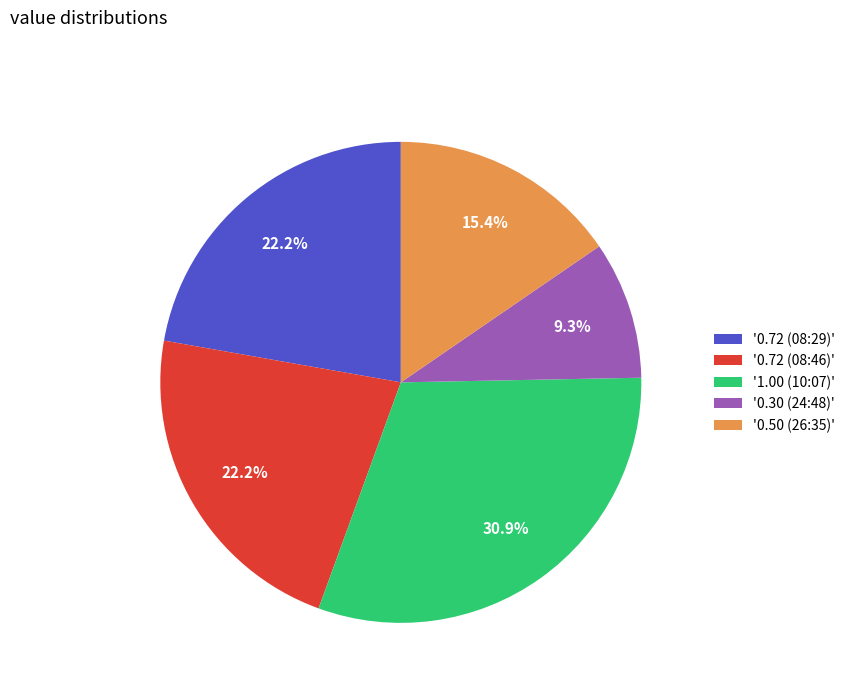

Is '0.72 (08:29)' the majority of the pie?

No